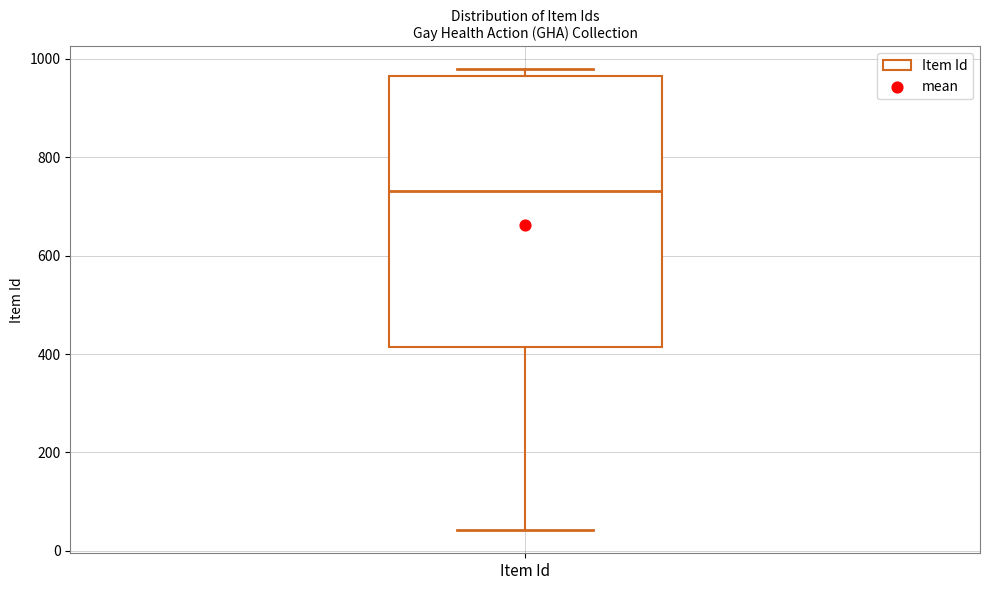

Read this box plot against the y-axis: the position of the median line, the range covered by the box, and the ends of both whiskers. The values are not printed on the chart, so give them approximately, as read against the axis.

median 740, box 420 to 960, whiskers 40 to 980